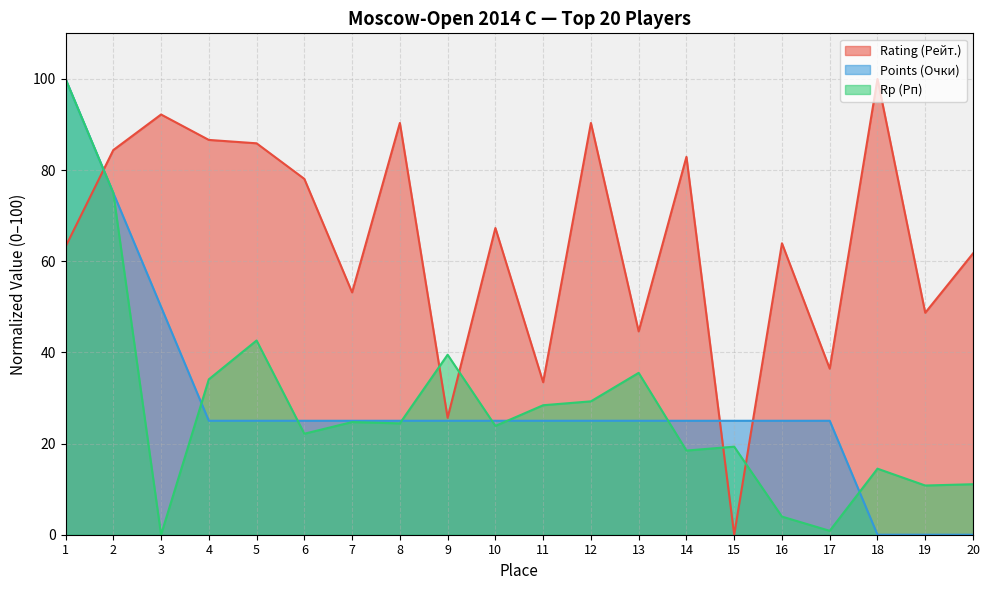

What is the difference between the maximum and second lowest values in the Points (Очки) series?

100.0